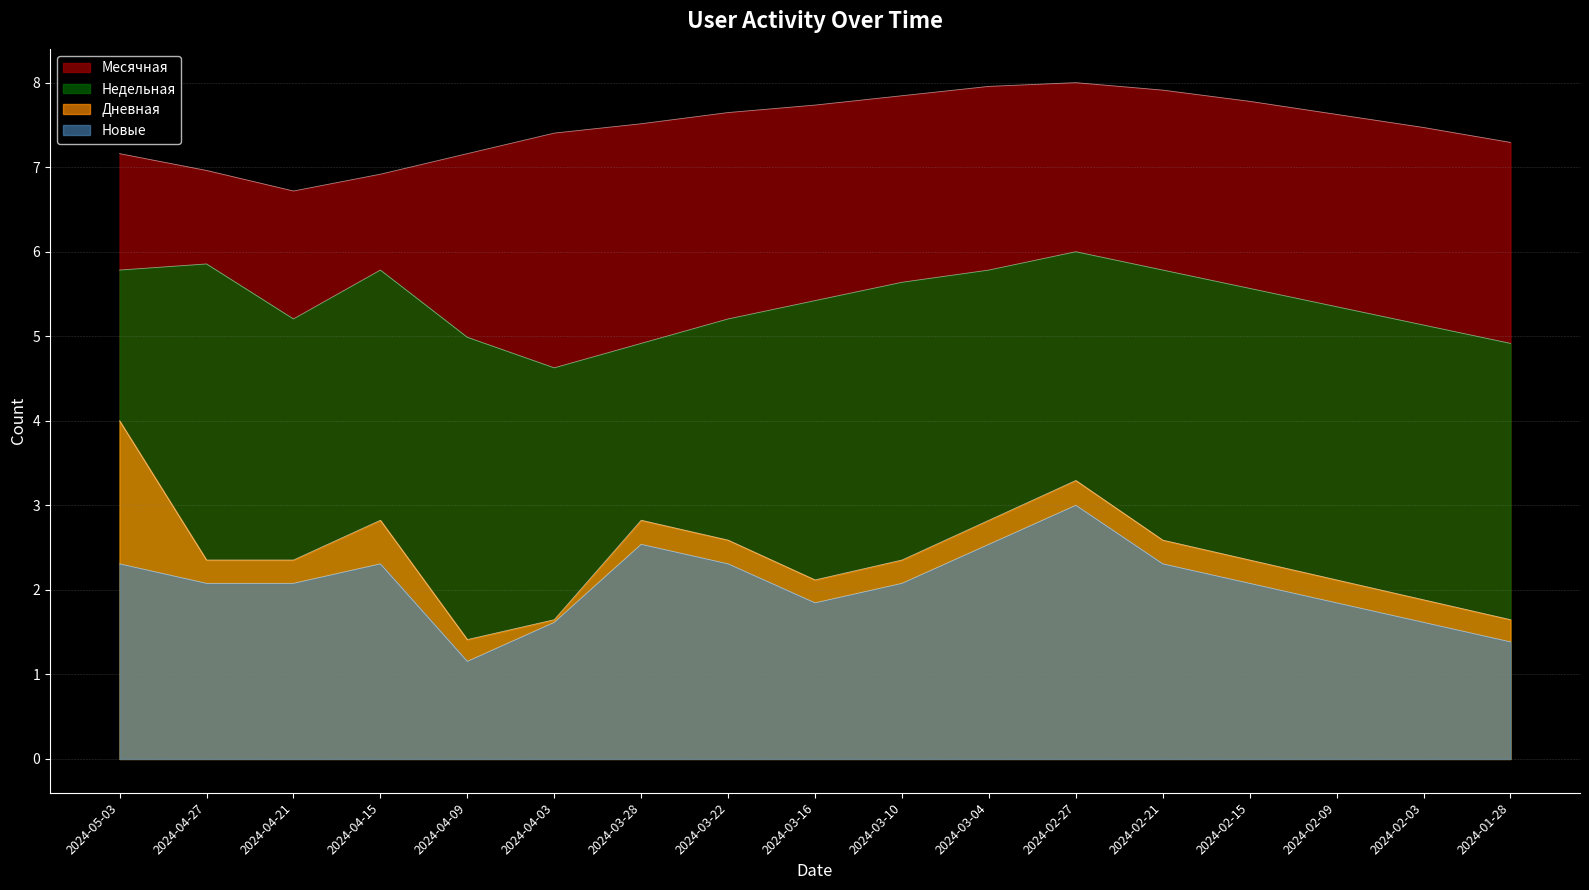

The Дневная series shows 1.6 at 2024-01-28. True or false?

True